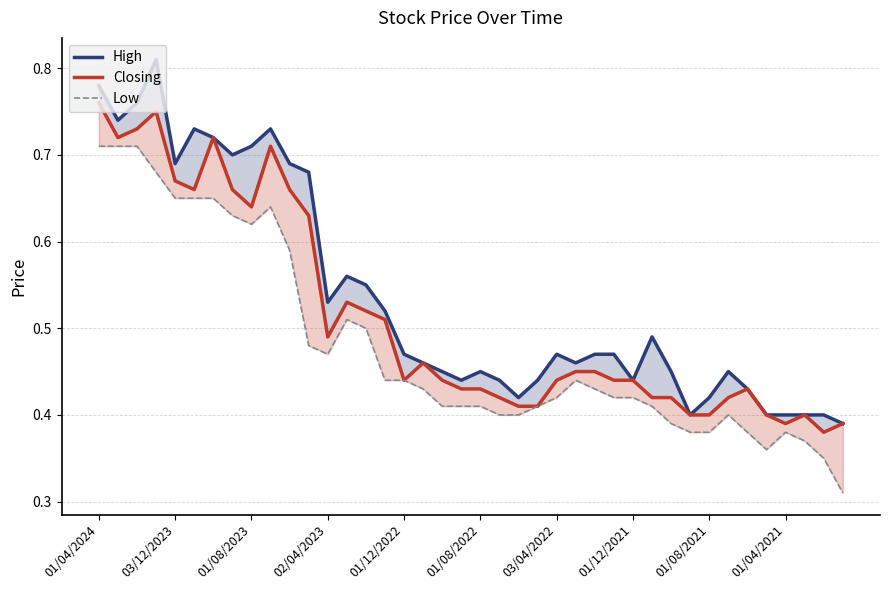

The value of Closing at 01/08/2022 is 0.8. True or false?

False